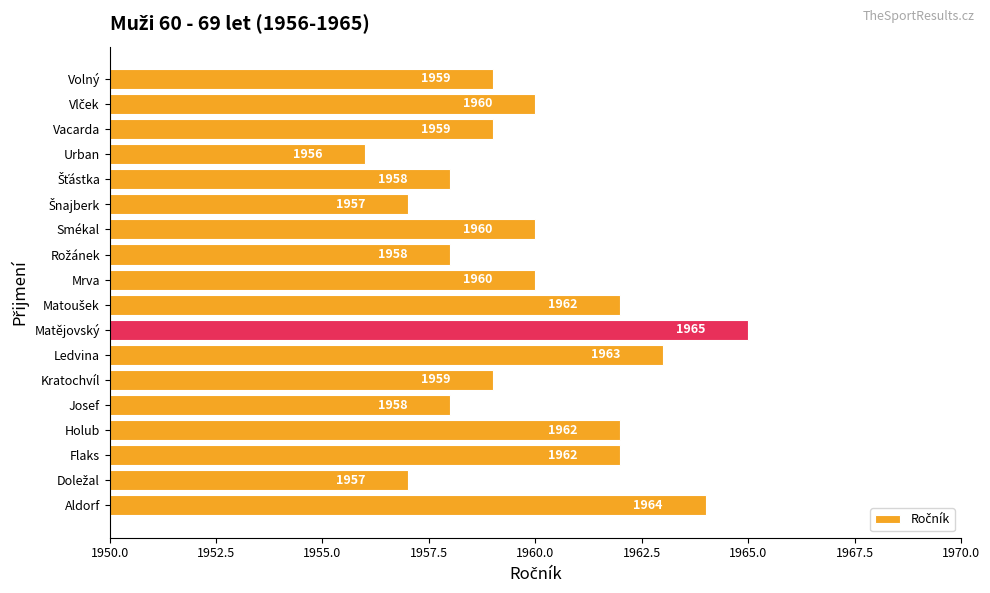

Read the value at Kratochvíl.

1959